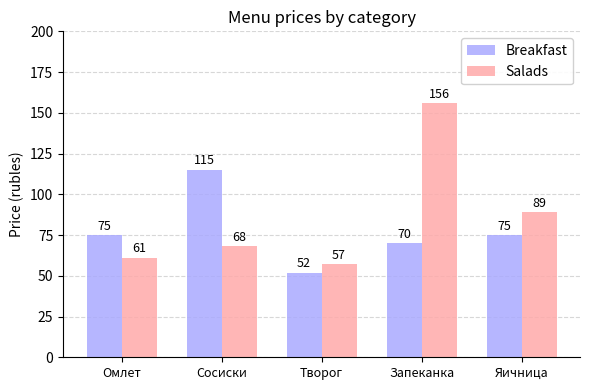

What is the value of the Salads bar at the 3rd from the left?

57